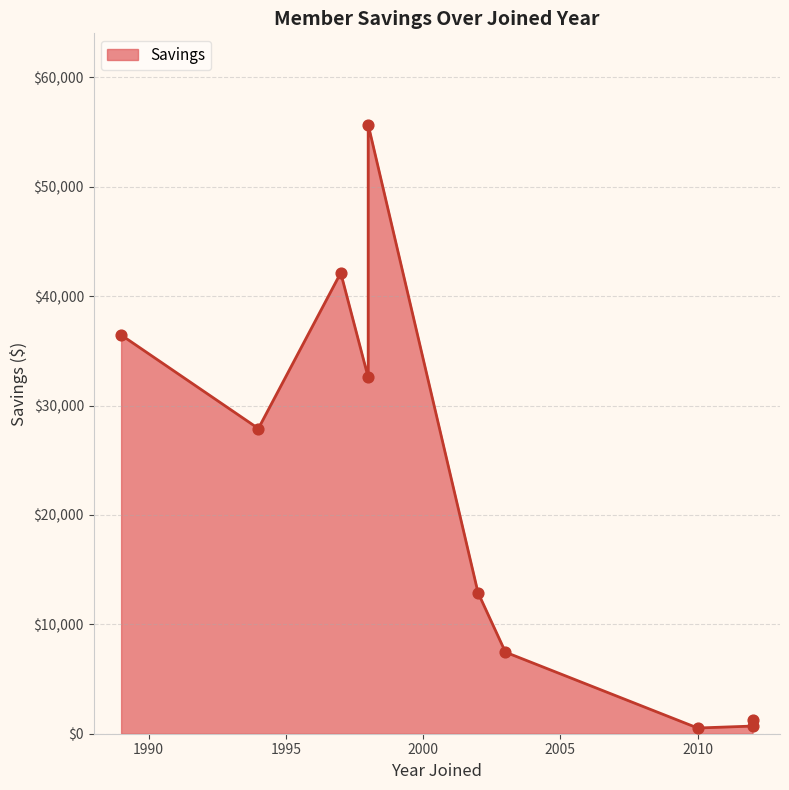

Which has a higher value, 1989 or 1998?

1998